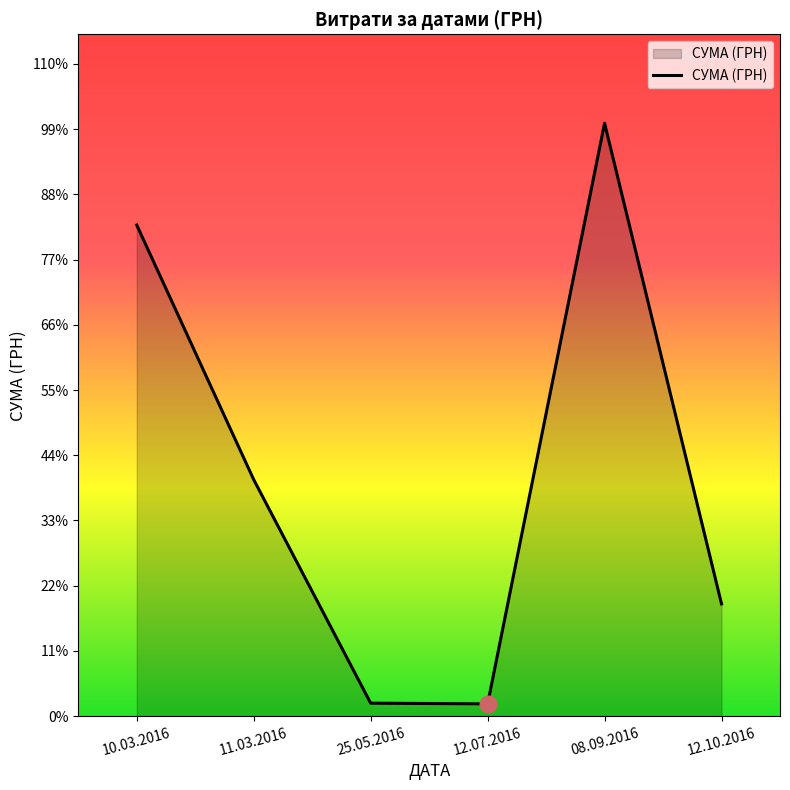

Does the chart have visible grid lines?

No